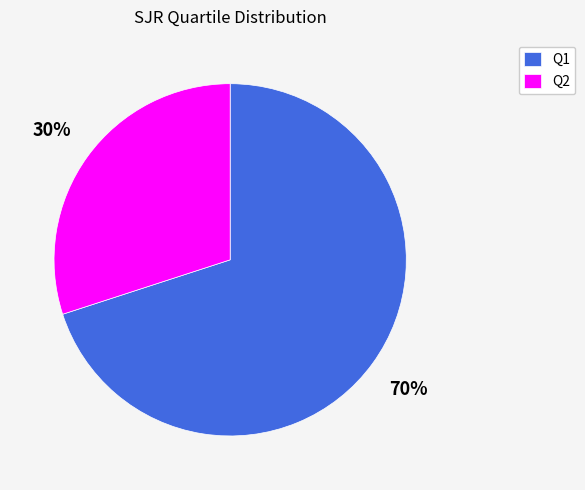

Is there a majority slice in this chart?

Yes